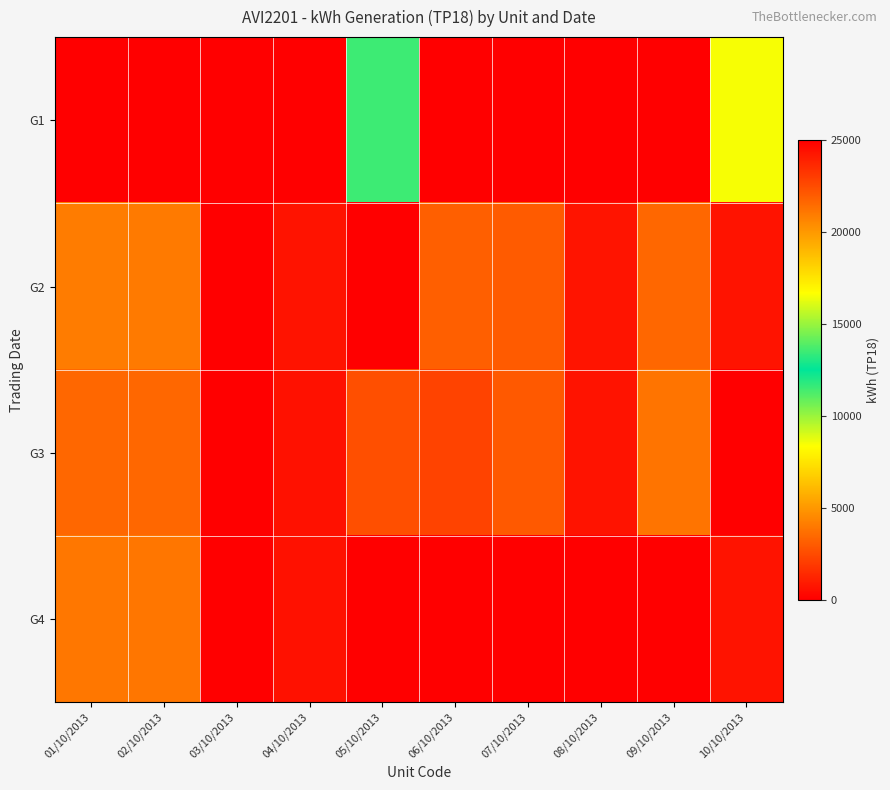

Count the number of categories in the chart.

10